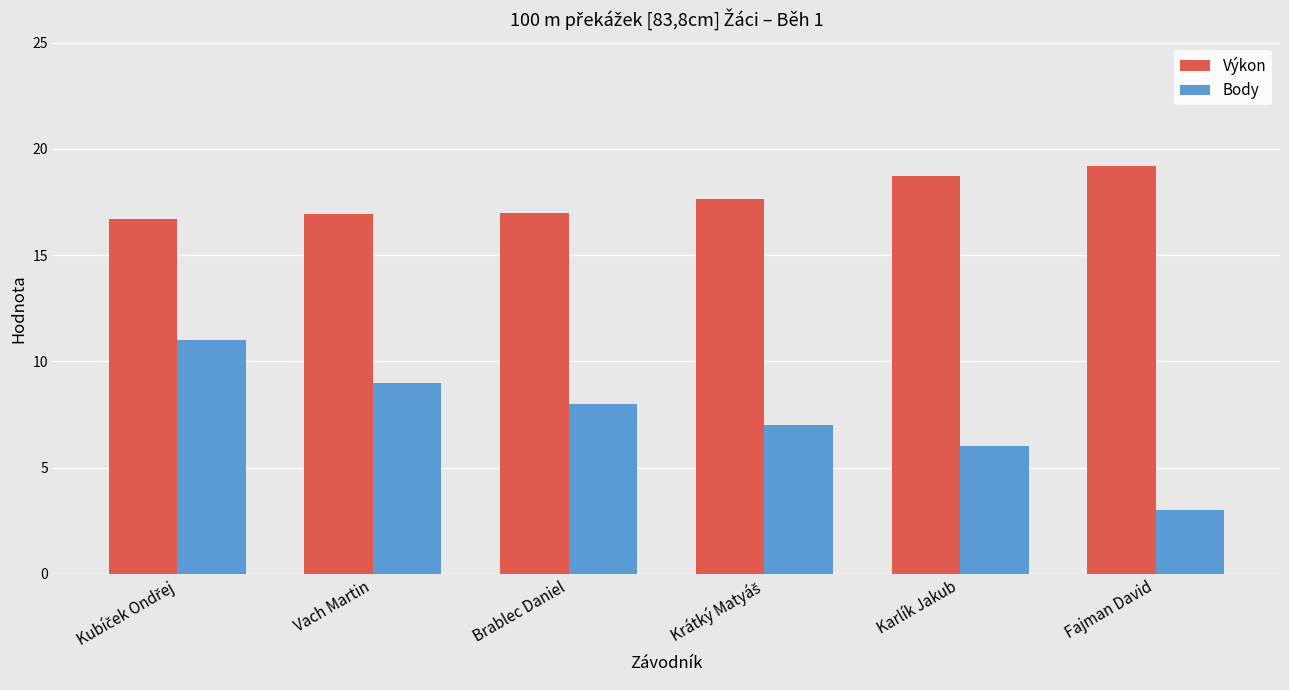

What is the label of the 2nd bar from the left?

Vach Martin